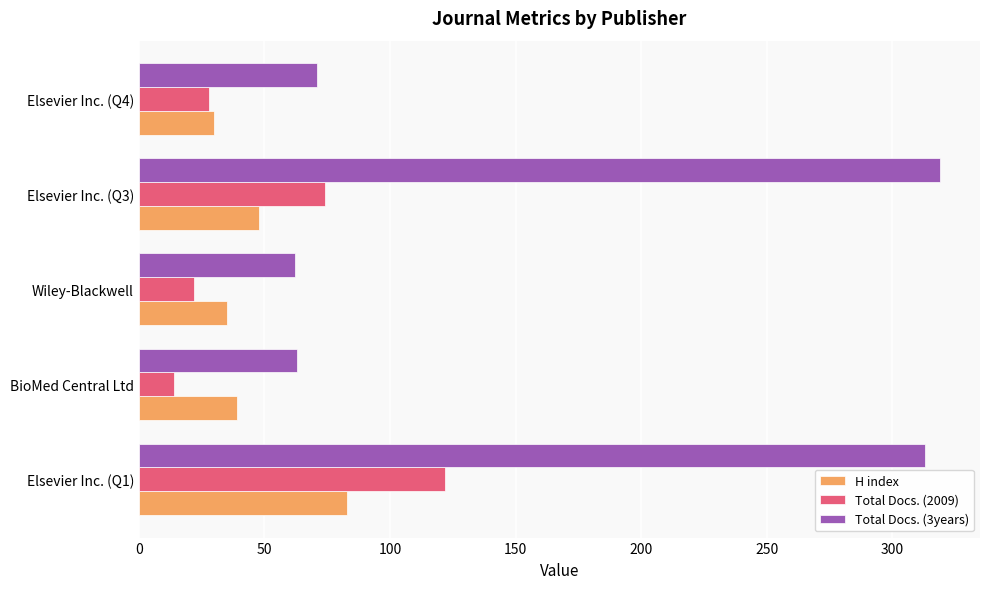

The value of Total Docs. (2009) at Elsevier Inc. (Q1) is 122. True or false?

True